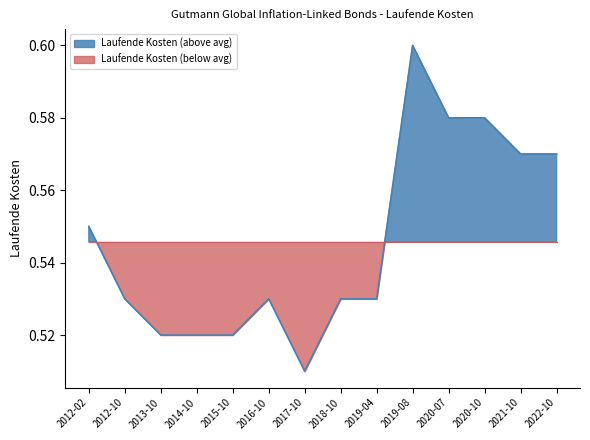

What is the sum of the values at 2019-04 and 2016-10?

1.1